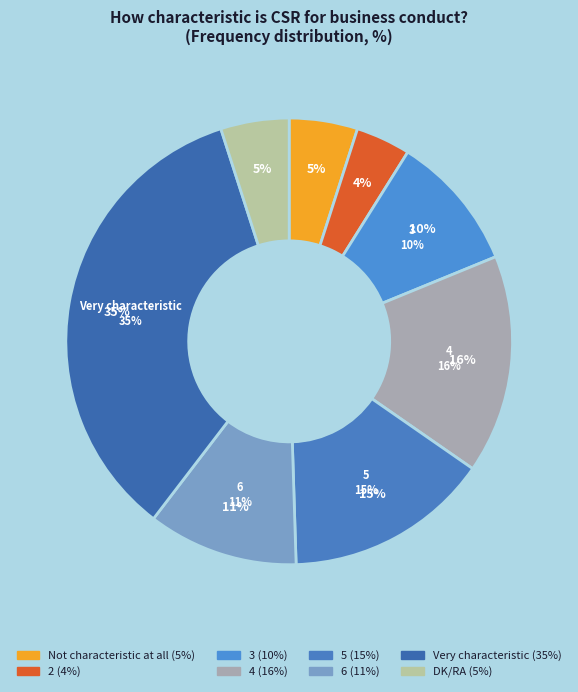

To the nearest percent, what is the difference between the 5 and DK/RA slice percentages?

10%